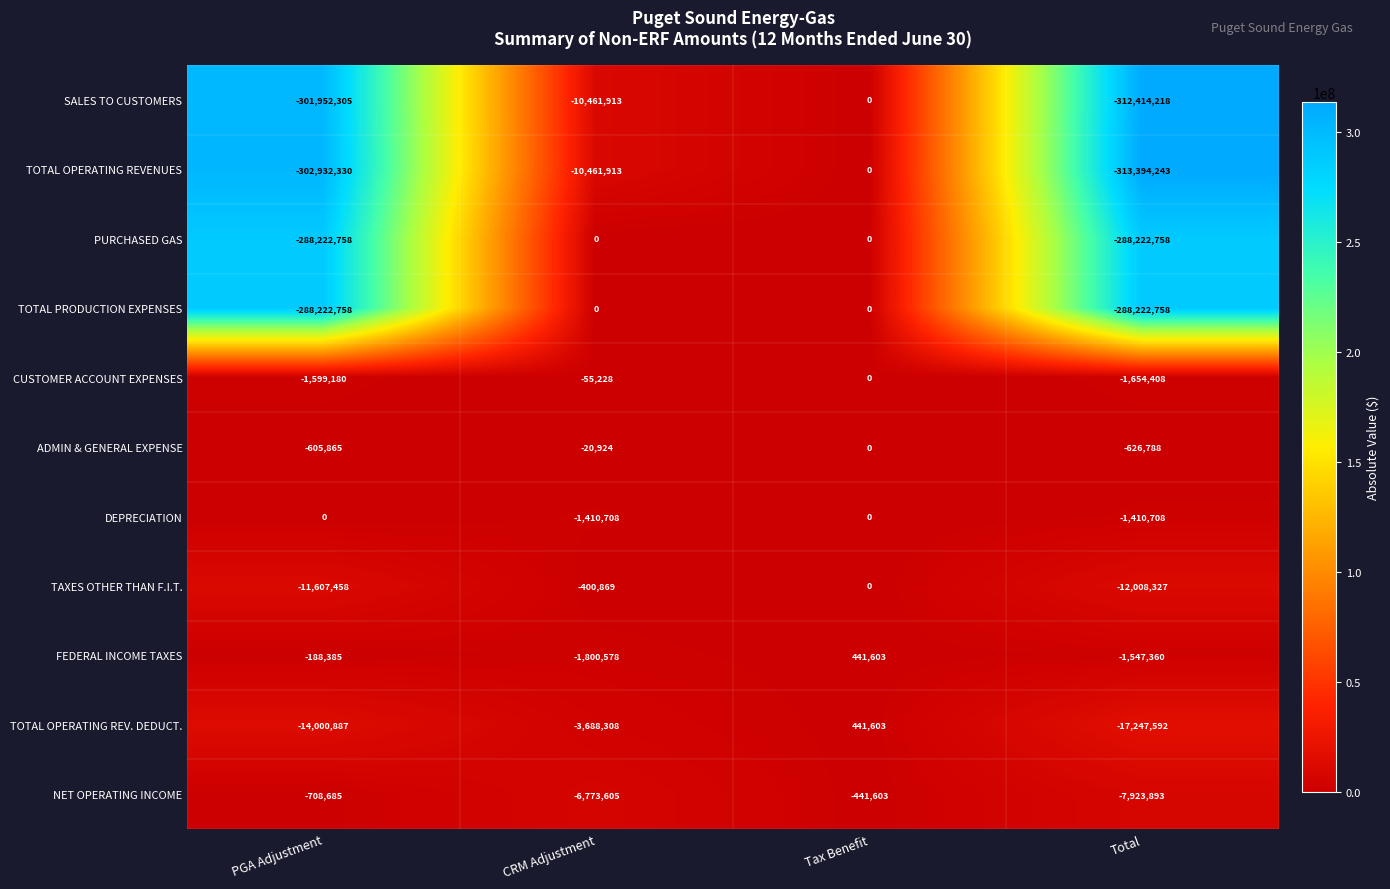

Which series has the largest total across all categories?

ADMIN & GENERAL EXPENSE